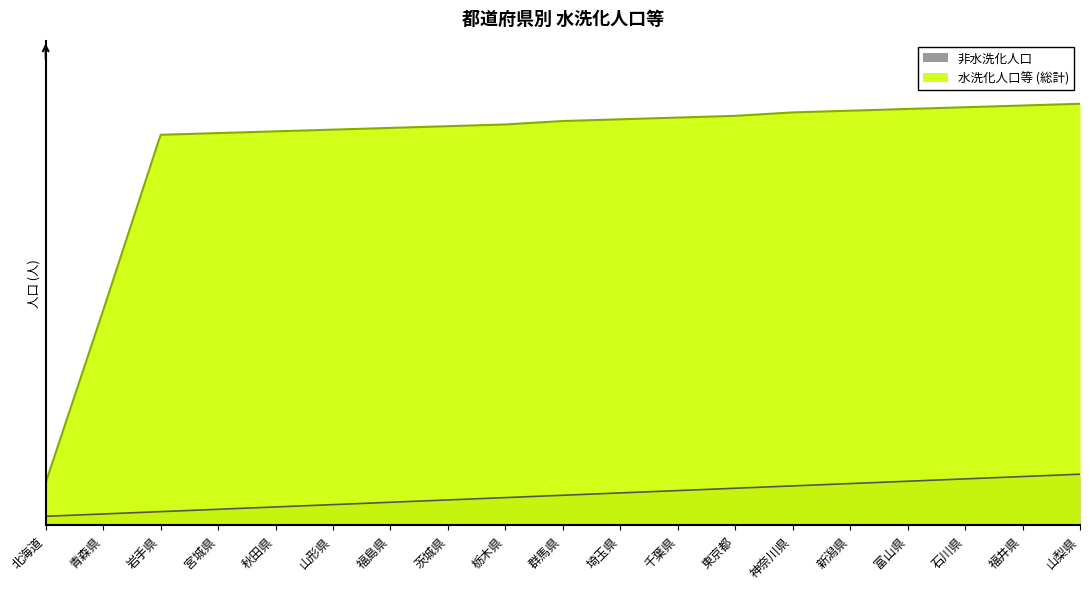

What is the average value of the 水洗化人口等 (総計) series?

89.4